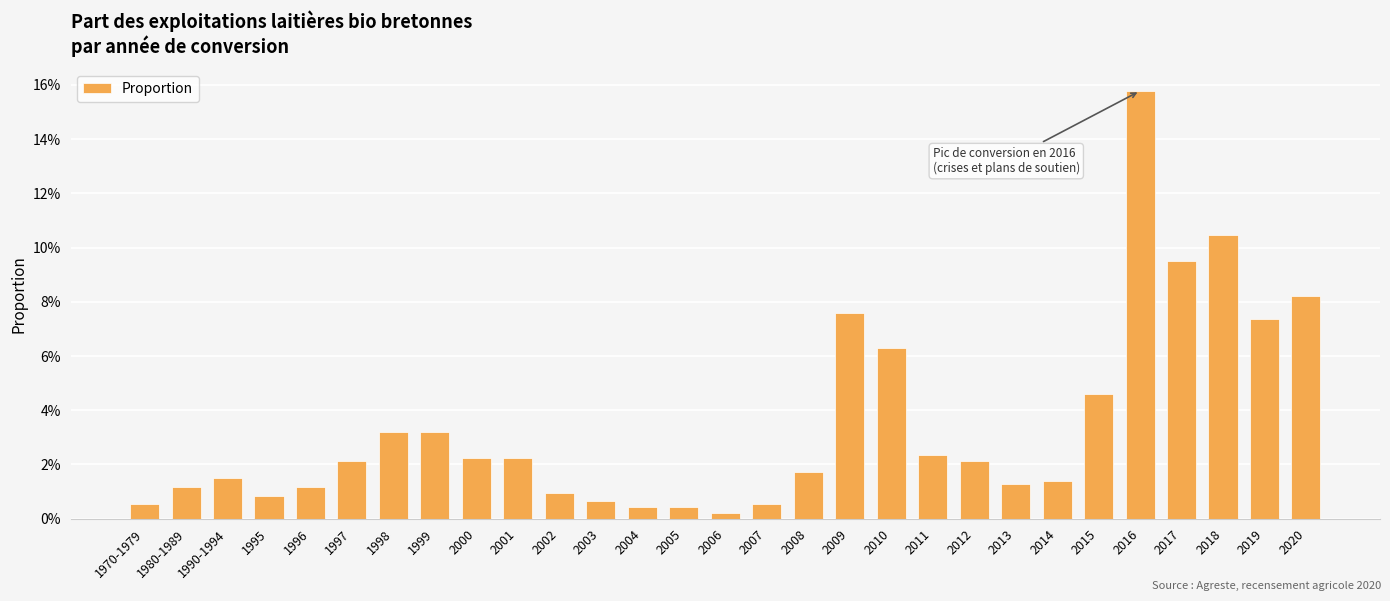

What is the sum of the values at 2019 and 2003?

0.1